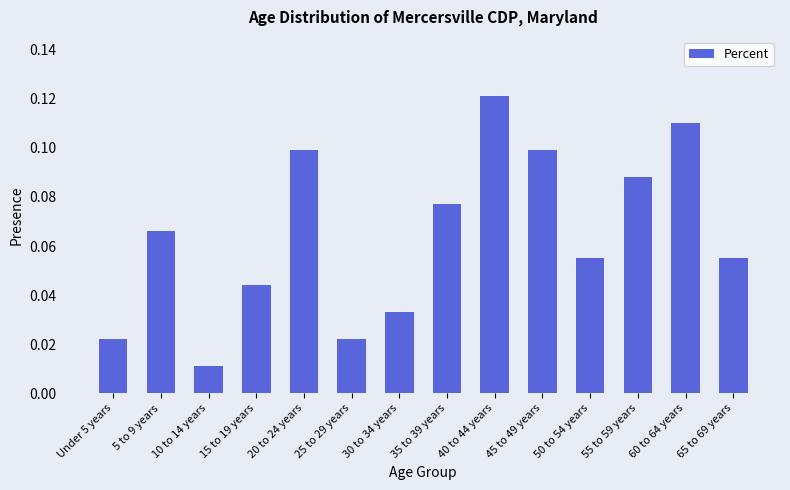

The chart shows a value of 0.1 at 15 to 19 years. True or false?

False